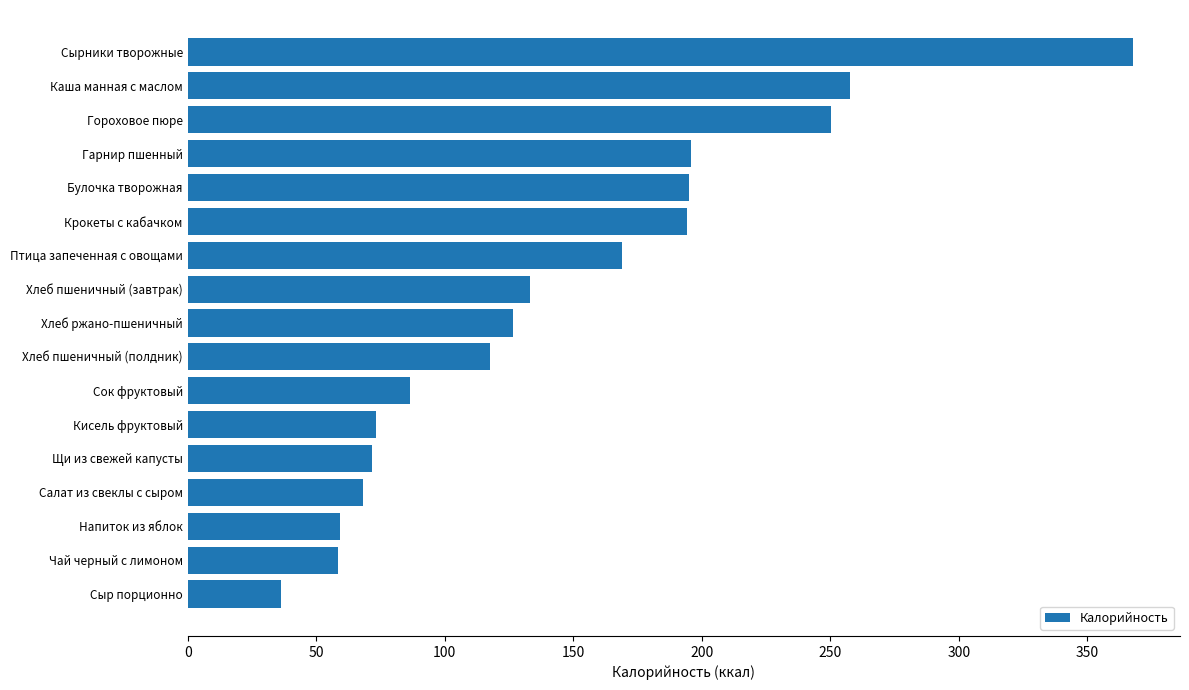

Between Булочка творожная and Сырники творожные, which is larger?

Сырники творожные